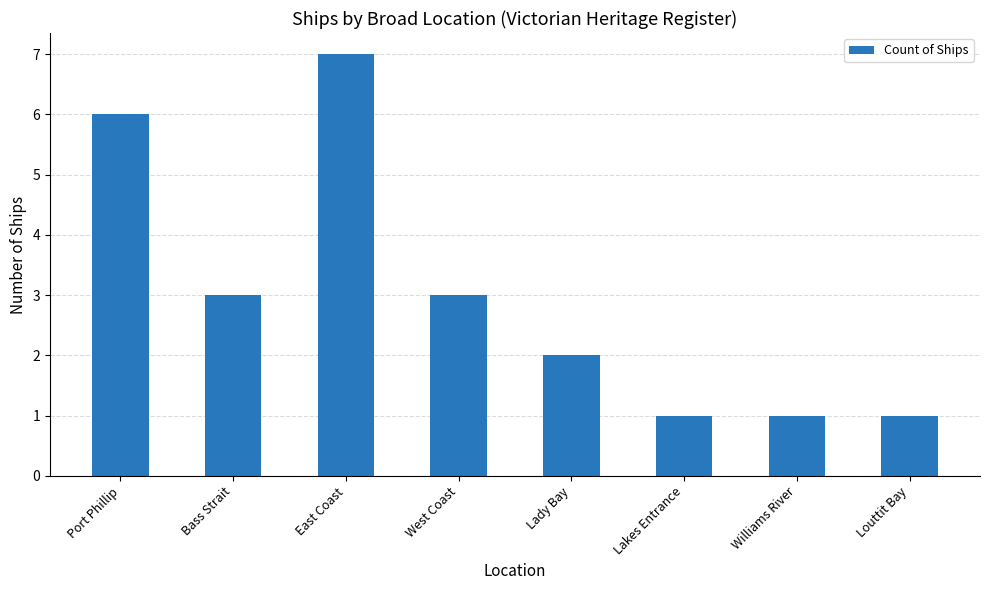

What is the change in value from West Coast to Lakes Entrance?

-2